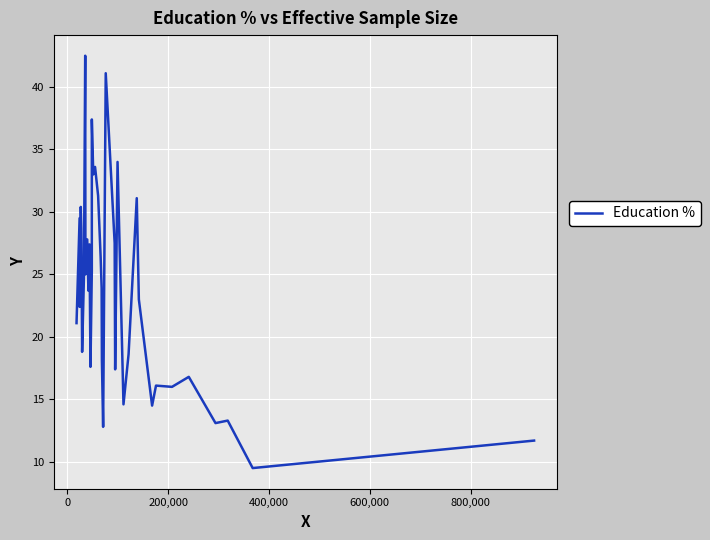

What is the minimum value shown in the chart?

9.5